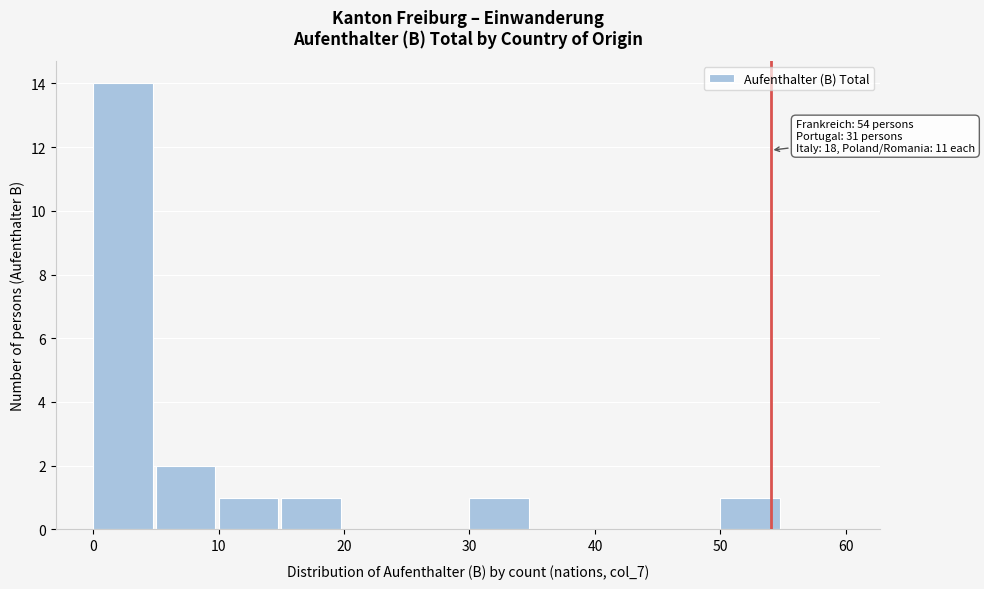

Over which range of the x-axis is the bar tallest?

0 to 5